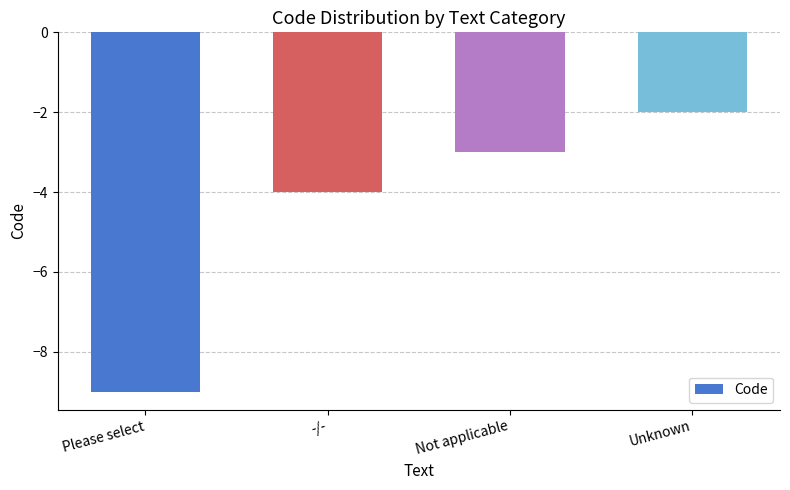

Reading left to right, extract all data points from this chart.

Please select=-9	-/-=-4	Not applicable=-3	Unknown=-2